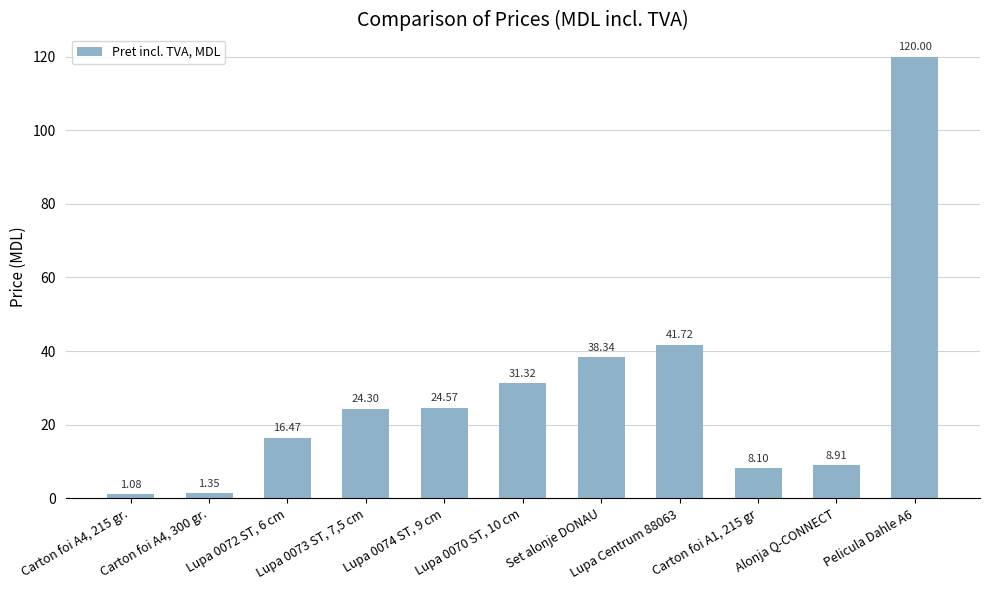

Which category has the lowest value across all series?

Carton foi A4, 215 gr.